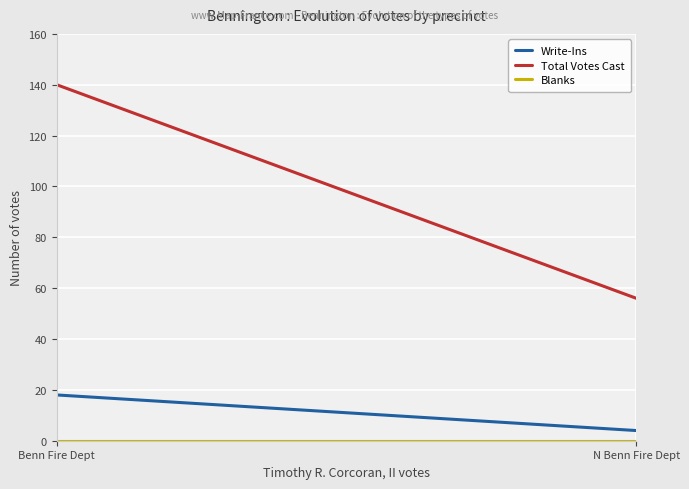

What is the difference between the Write-Ins values at N Benn Fire Dept and Benn Fire Dept?

14